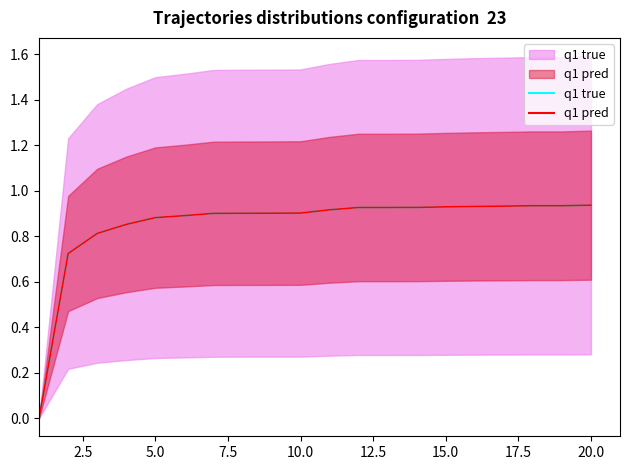

What is the difference between the maximum and minimum values?

0.9